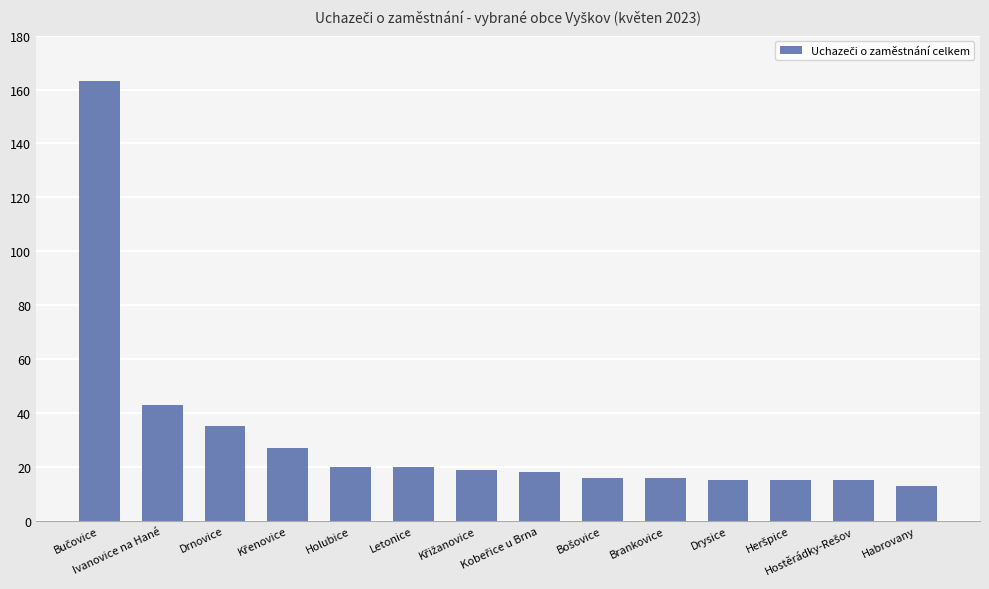

What is the label of the 12th bar from the right?

Drnovice